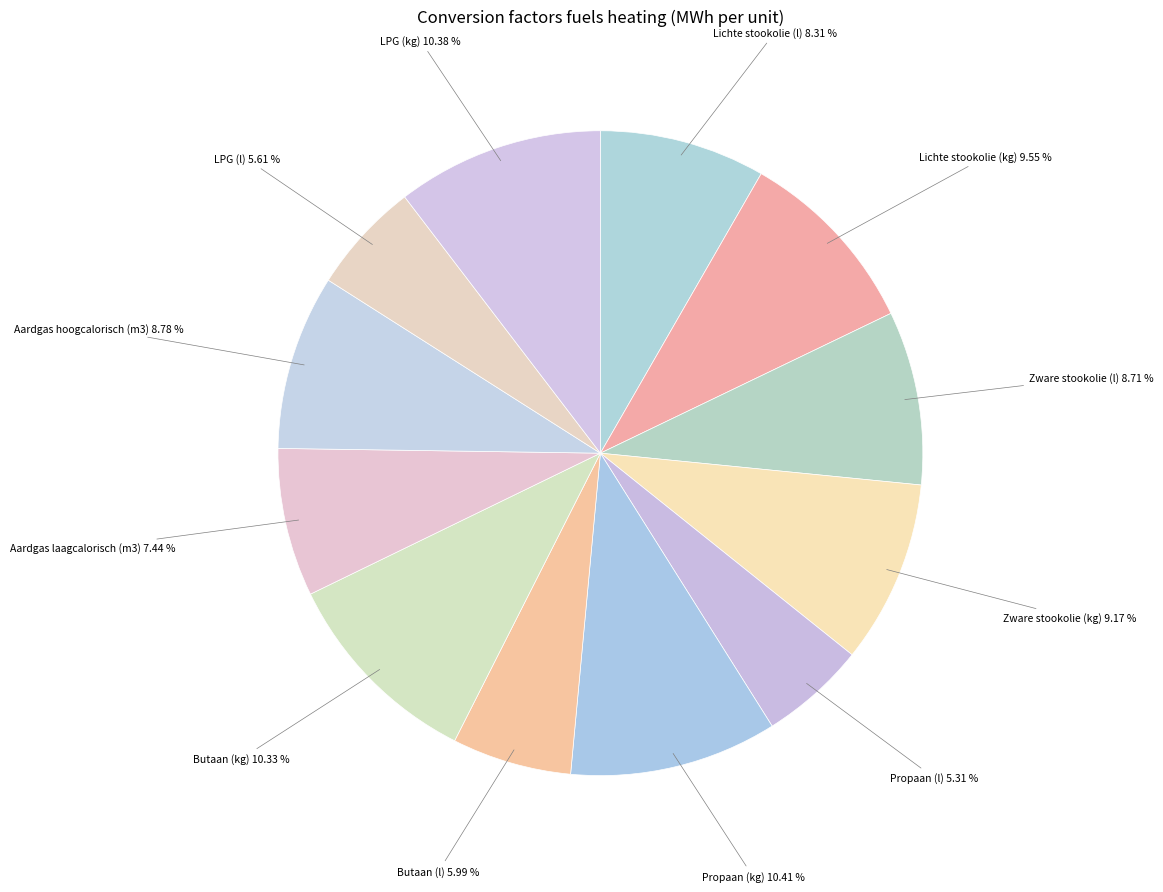

Count the number of slices in the pie.

12